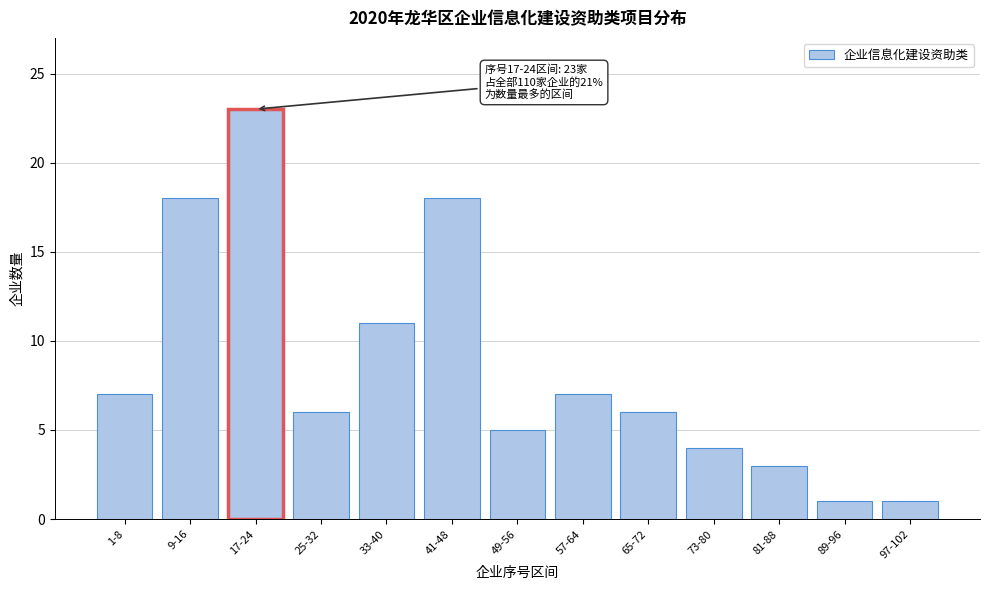

Reading left to right, transcribe all the data shown in this chart.

7	18	23	6	11	18	5	7	6	4	3	1	1